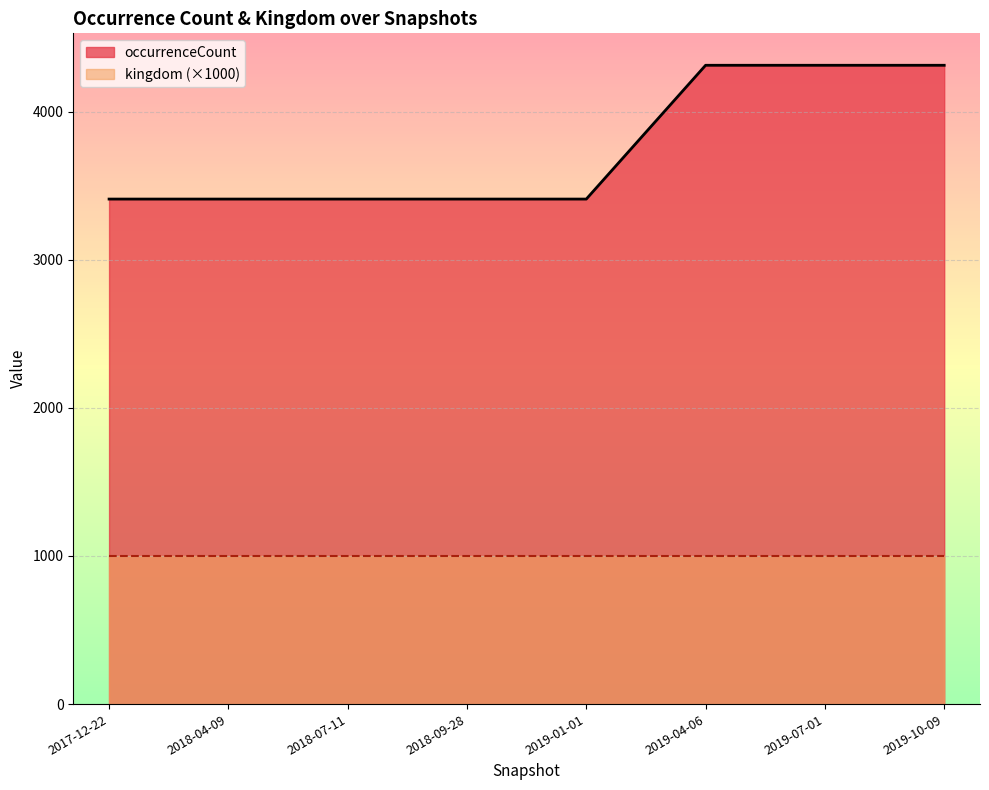

Which series has the widest spread of values?

occurrenceCount